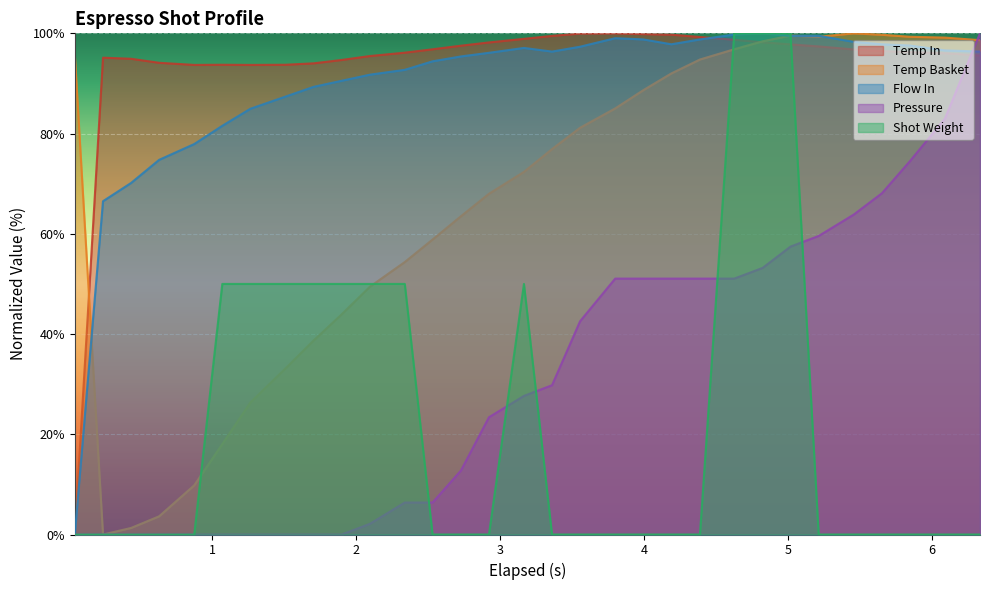

What is the highest value of the Temp Basket series?

100.0